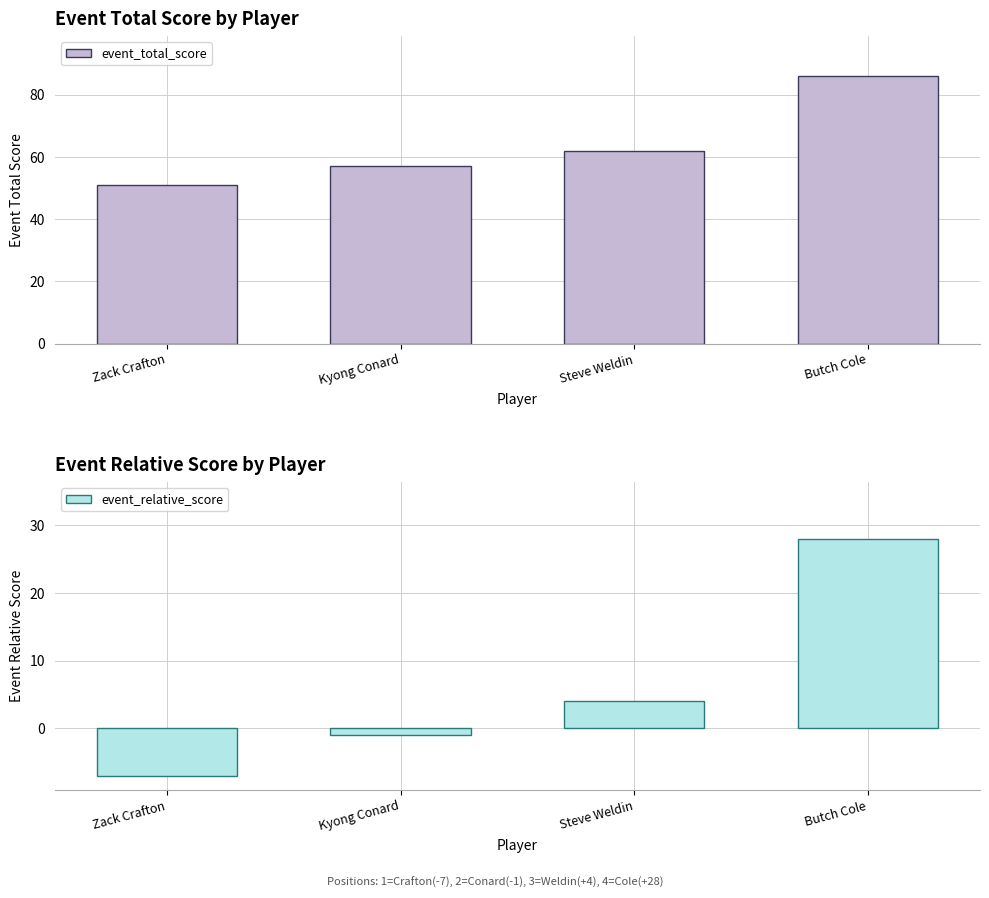

How many groups of bars are there?

4